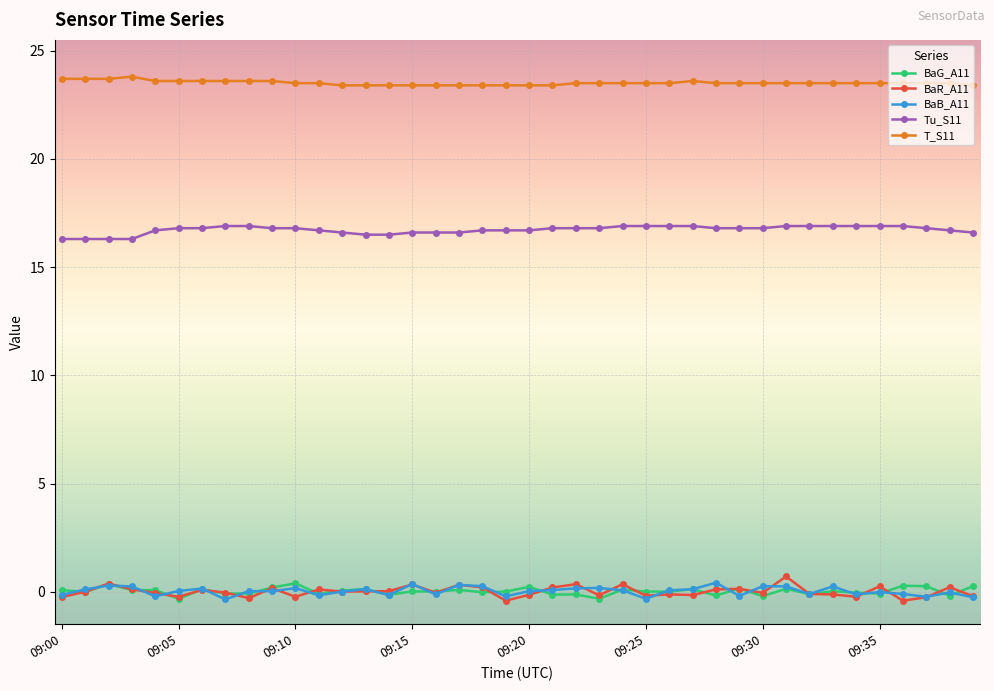

How many categories are shown in the chart?

40